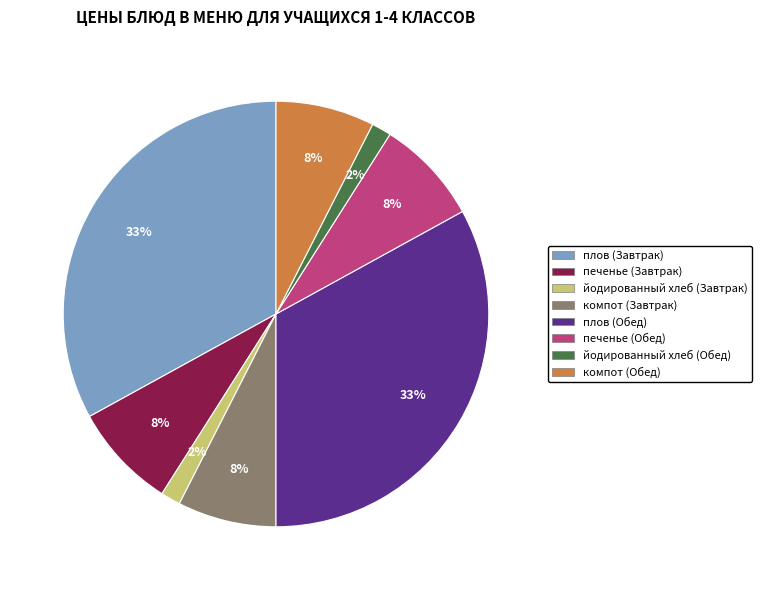

To the nearest percent, what is the average slice percentage?

12%